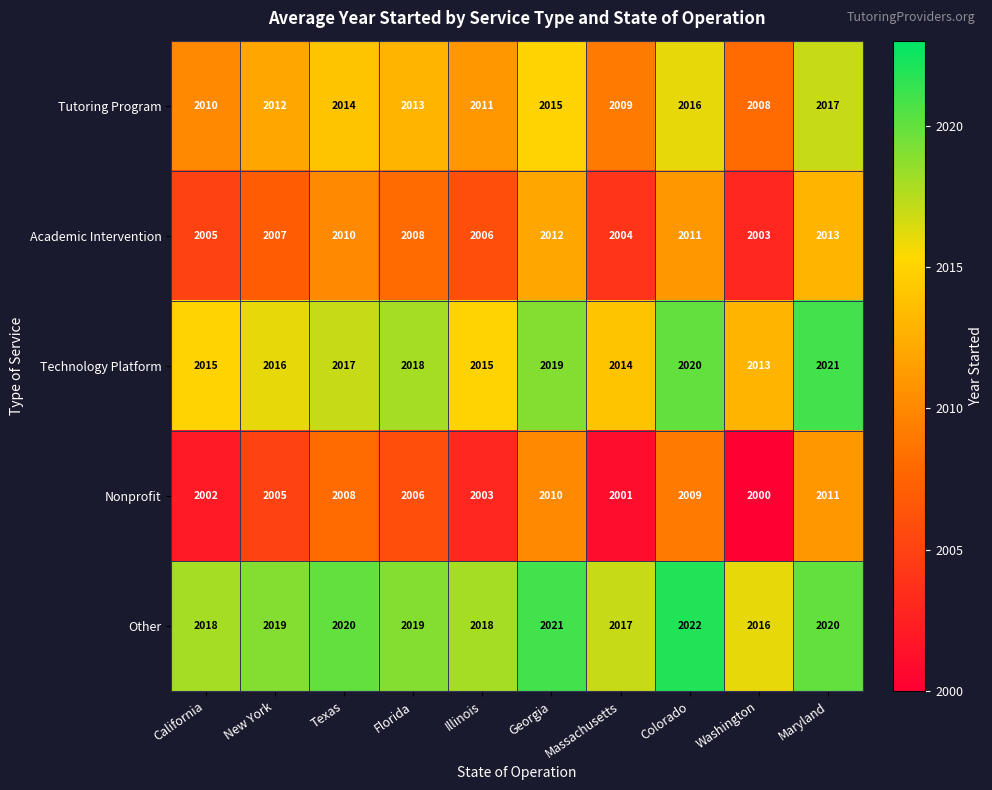

At which label does Tutoring Program first exceed 2013?

Texas